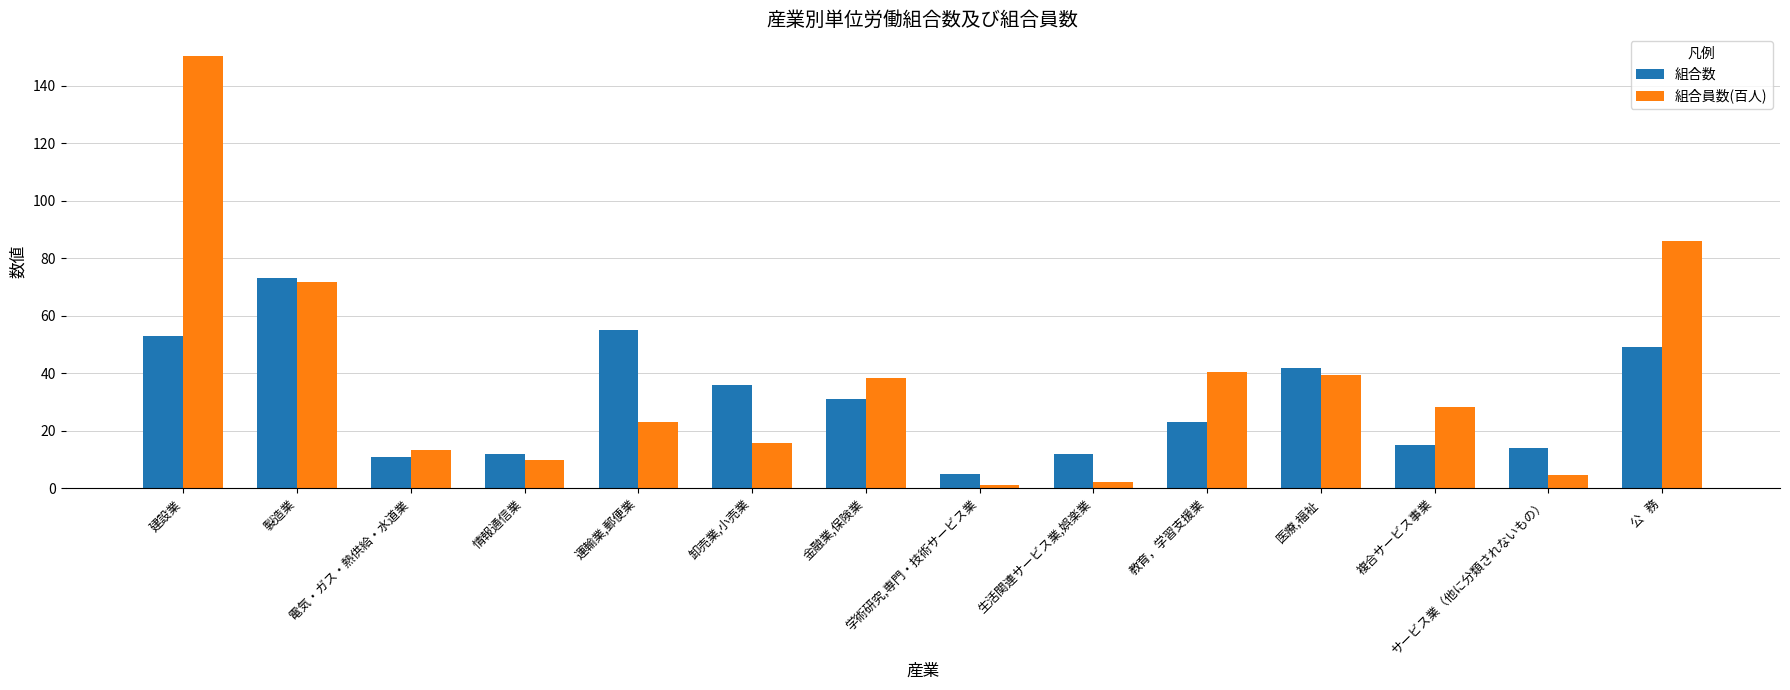

What is the label of the 8th bar from the left?

学術研究,専門・技術サービス業